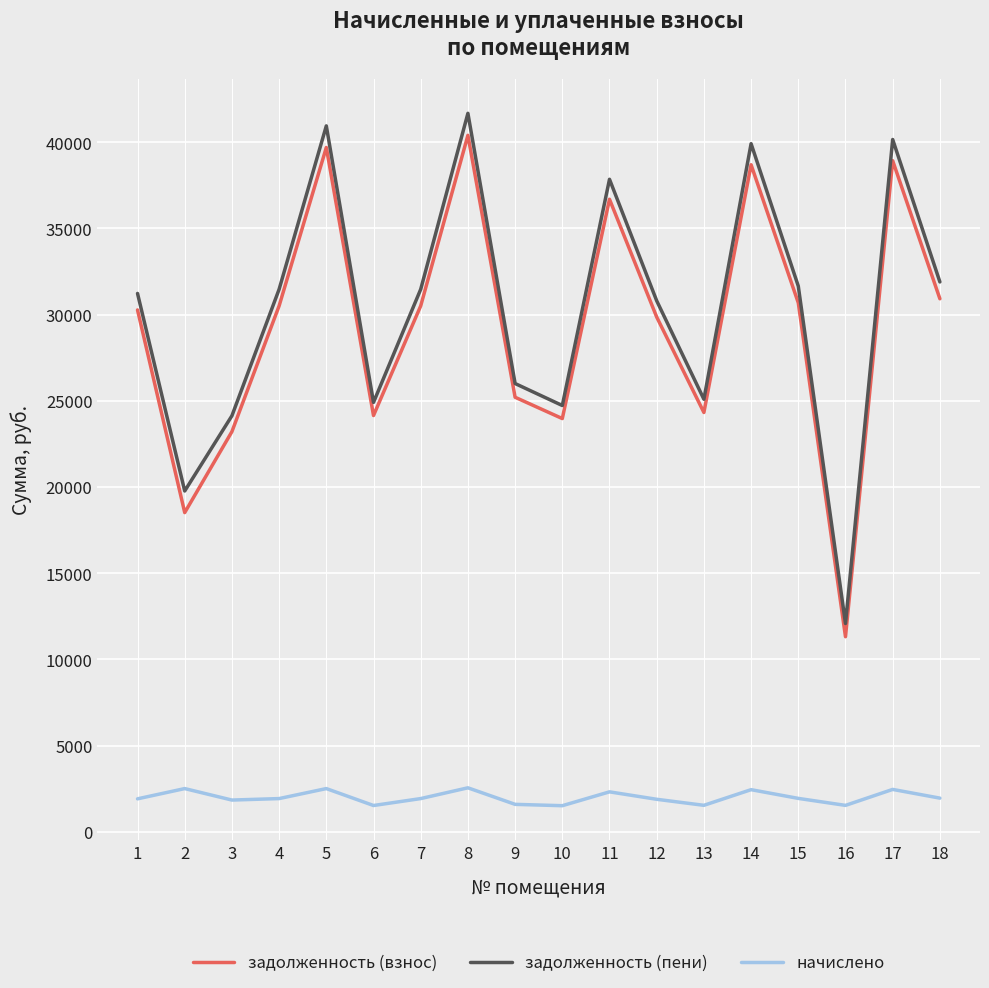

Count the number of categories in the chart.

18